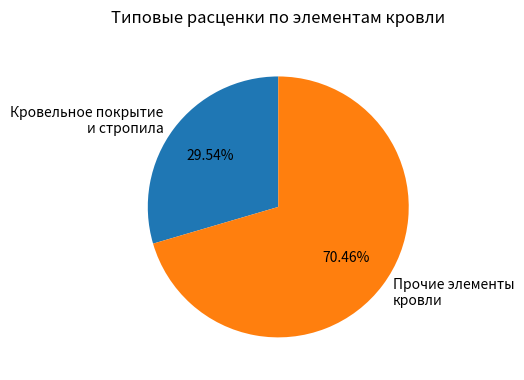

Is the sum of Прочие элементы кровли and Кровельное покрытие и стропила greater than half?

Yes